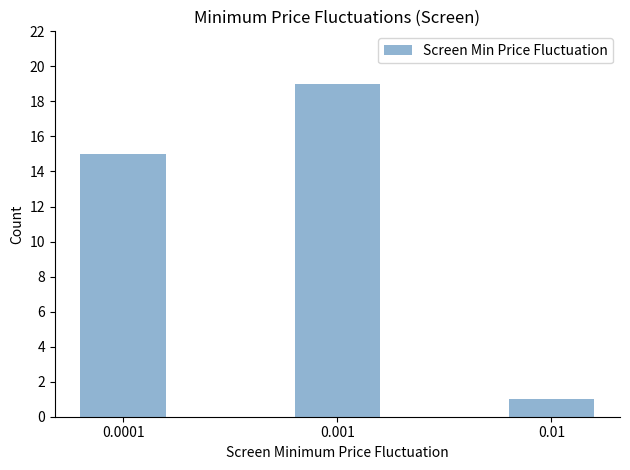

Reading left to right, extract all data points from this chart.

15	19	1